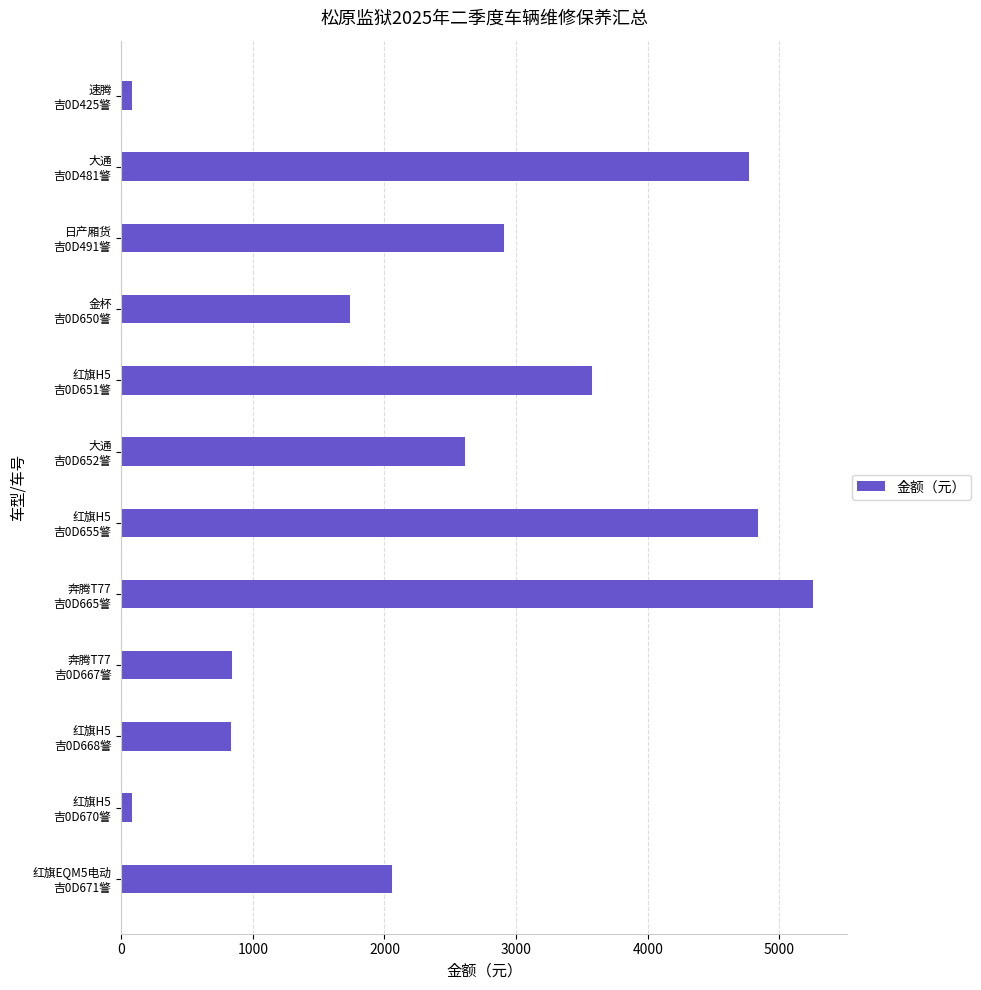

How many values are below 2615?

6